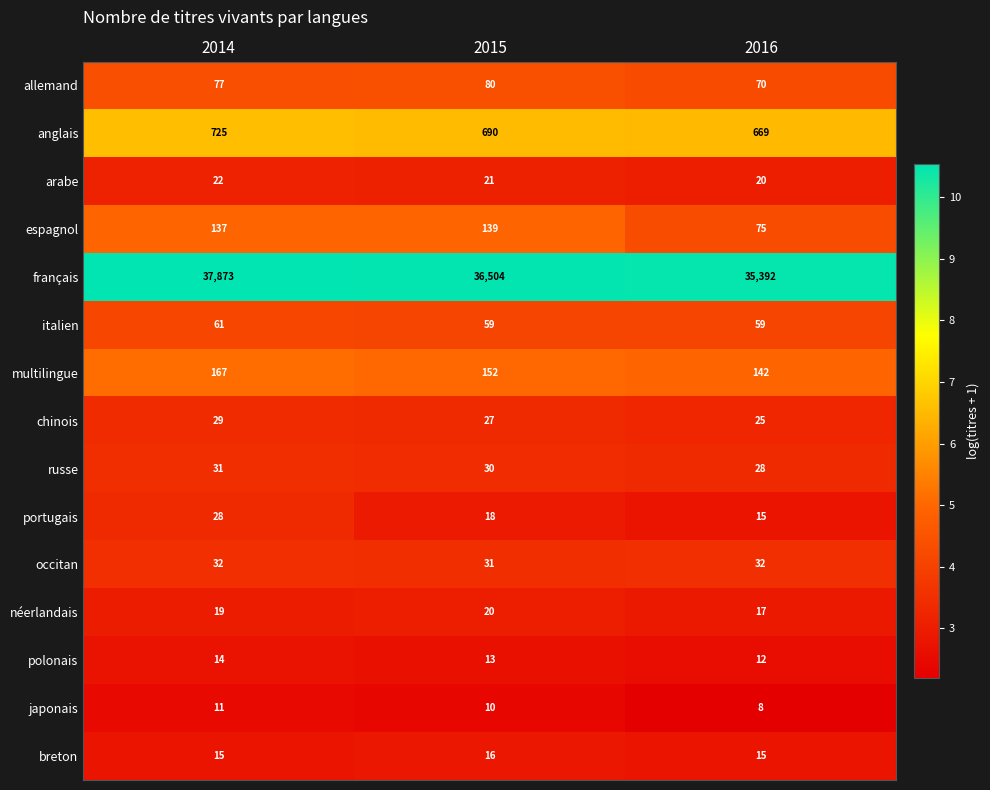

List the labels in order of polonais value, smallest first.

2016, 2015, 2014